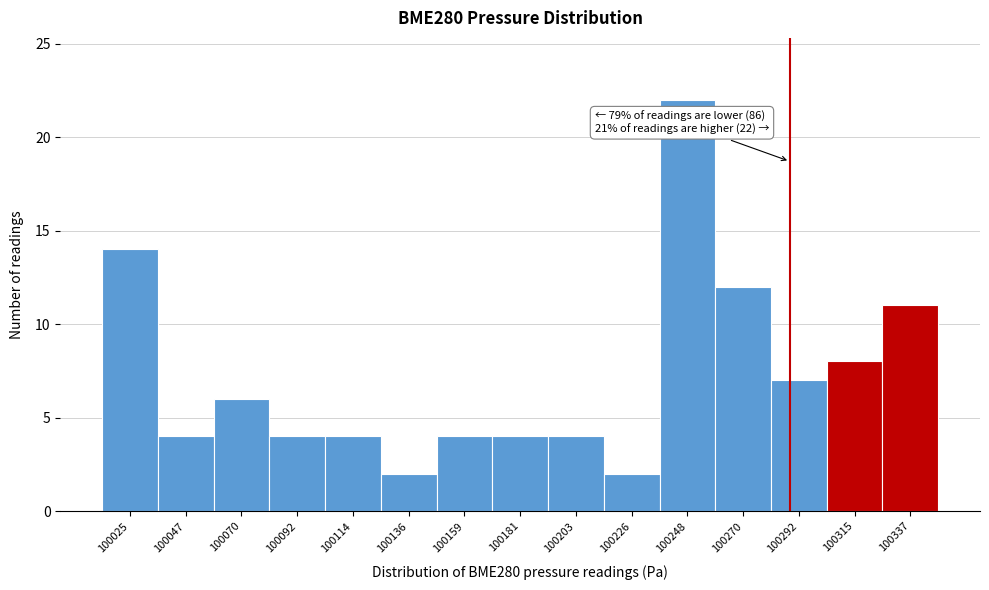

Reading left to right, list all the values displayed in this chart.

14	4	6	4	4	2	4	4	4	2	22	12	7	8	11